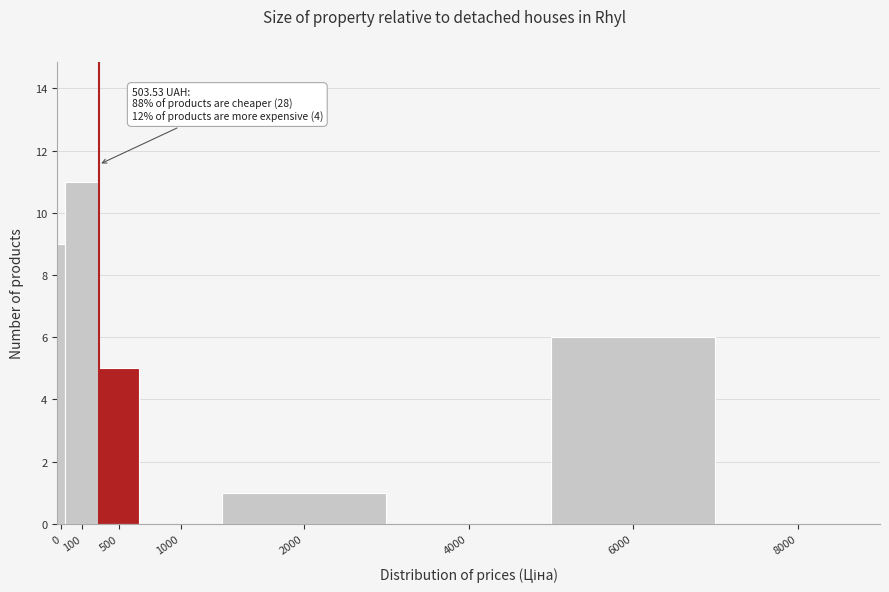

What is the change in value from 1000 to 2000?

+1